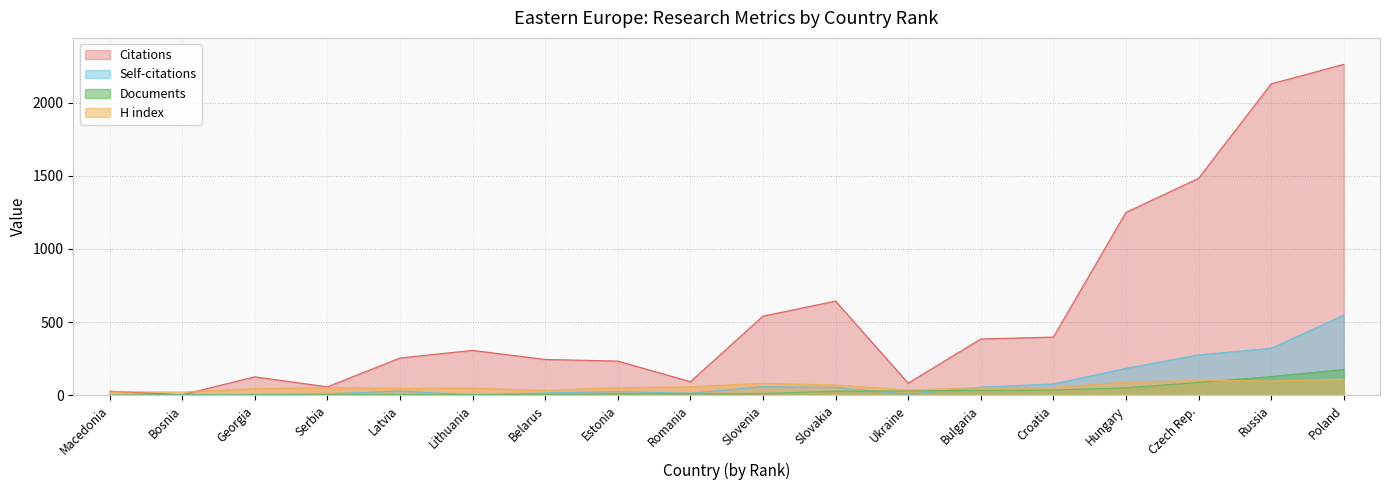

Is the value of H index at Croatia greater than the value of Documents at Latvia?

Yes